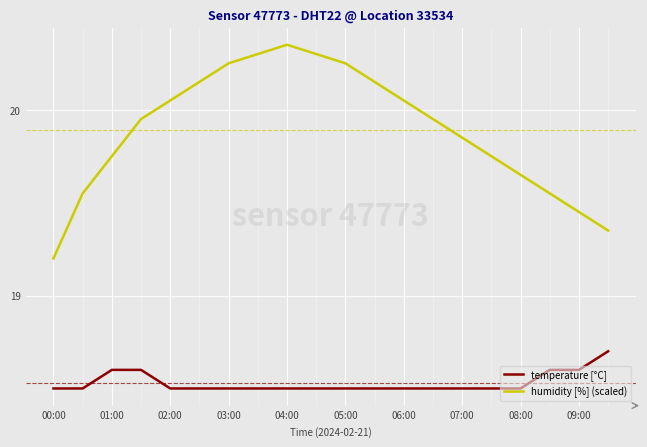

Which series has the largest total across all categories?

humidity [%] (scaled)